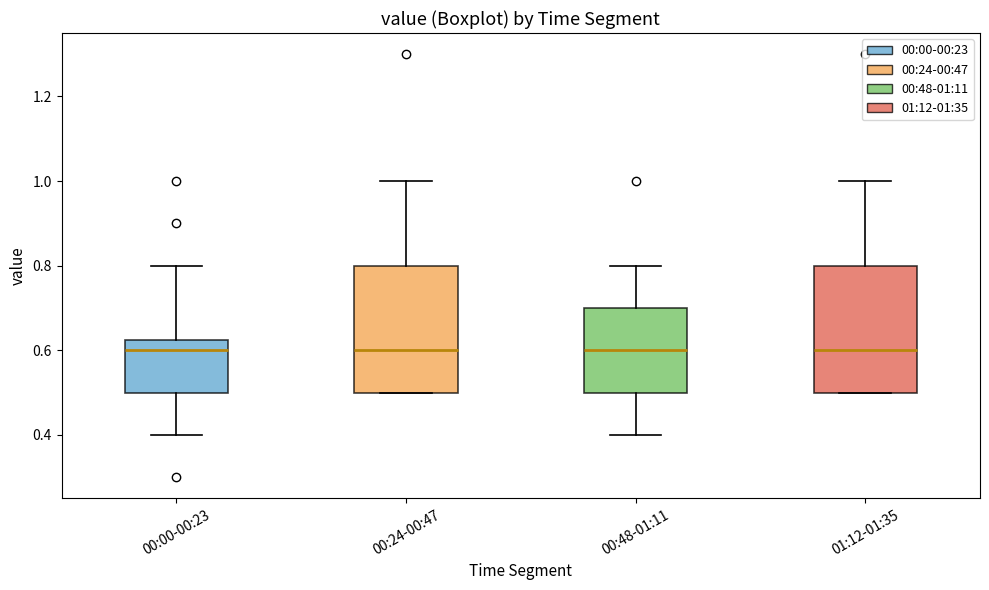

Reading left to right, read every box against the y-axis: the position of its median line, the range the box covers, and the ends of its whiskers. The values are not printed on the chart, so give them approximately, as read against the axis.

00:00-00:23: median 0.60, box 0.50 to 0.62, whiskers 0.40 to 0.80
00:24-00:47: median 0.60, box 0.50 to 0.80, whiskers 0.50 to 1.00
00:48-01:11: median 0.60, box 0.50 to 0.70, whiskers 0.40 to 0.80
01:12-01:35: median 0.60, box 0.50 to 0.80, whiskers 0.50 to 1.00